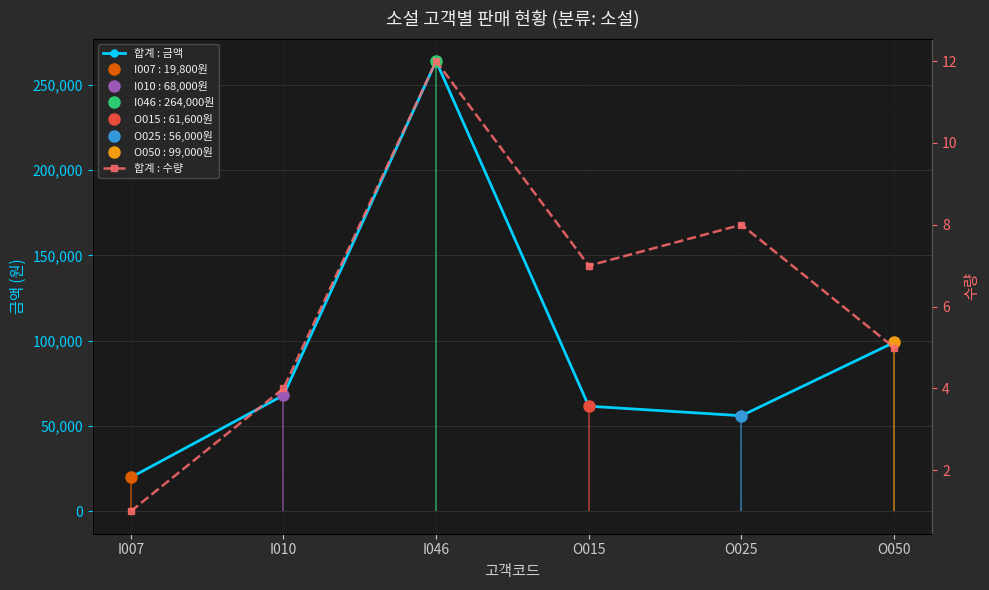

The value of 합계 : 수량 at I010 is 4. True or false?

True